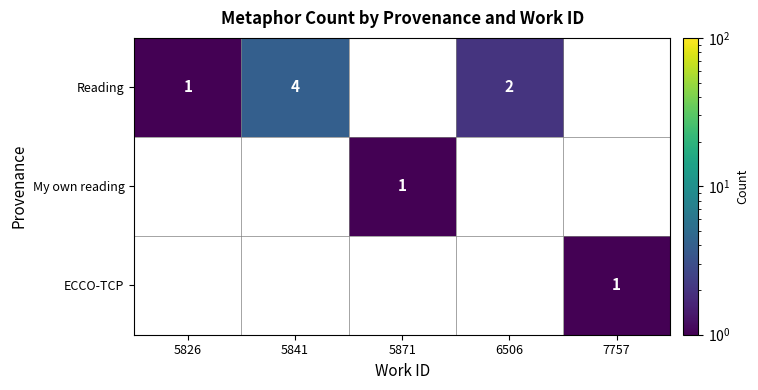

The Reading series shows 1 at 5841. True or false?

False